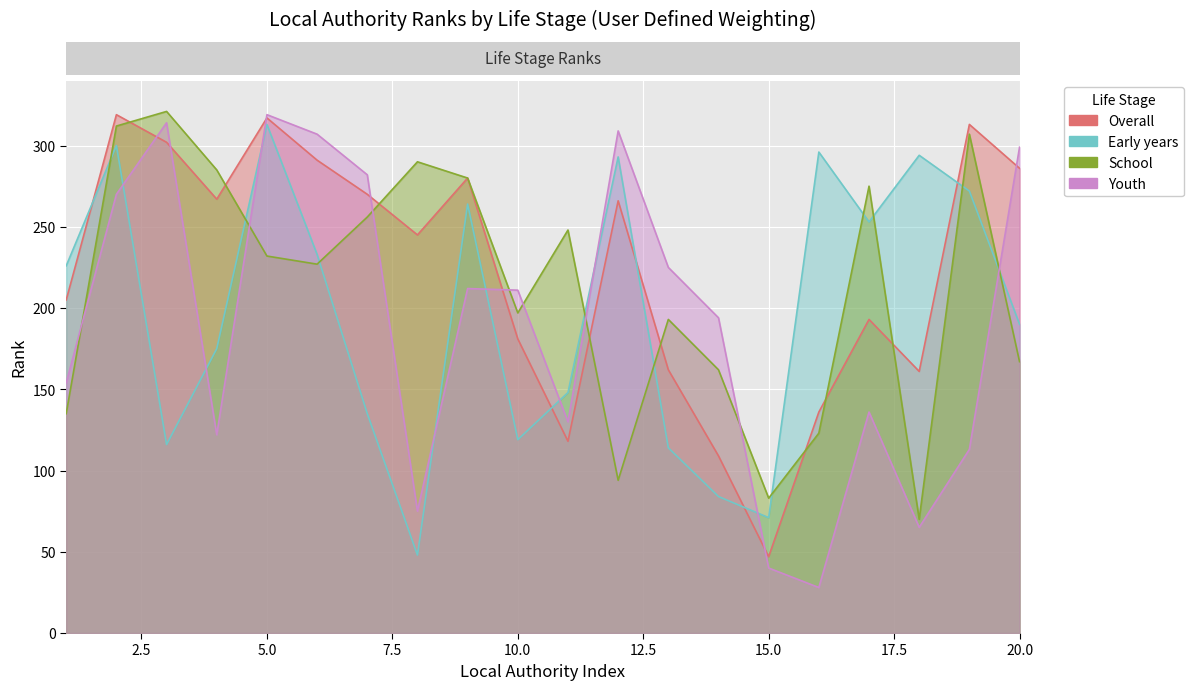

What is the difference between the maximum and minimum values in the Early years series?

265